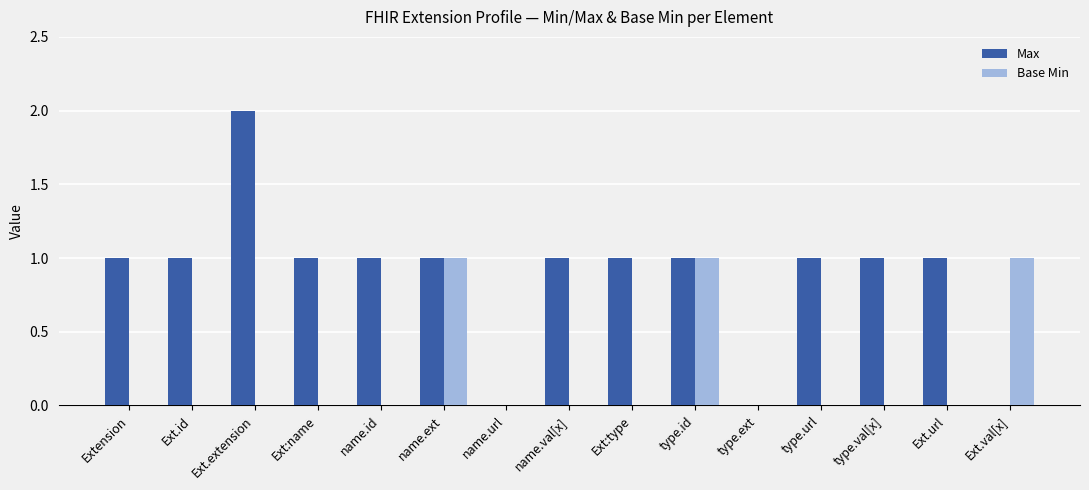

What is the greatest value displayed?

2